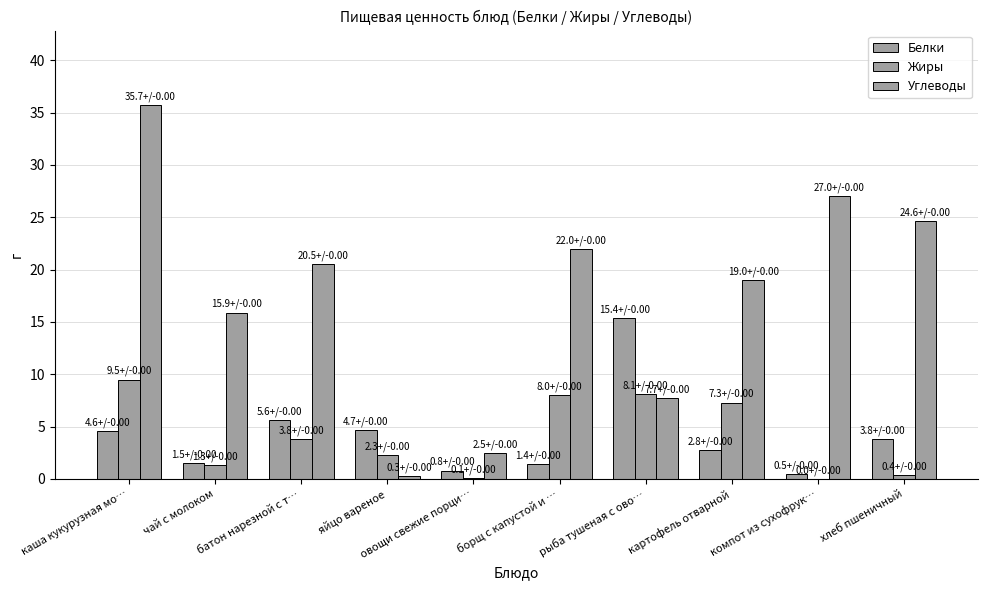

Does the chart contain stacked bars?

No